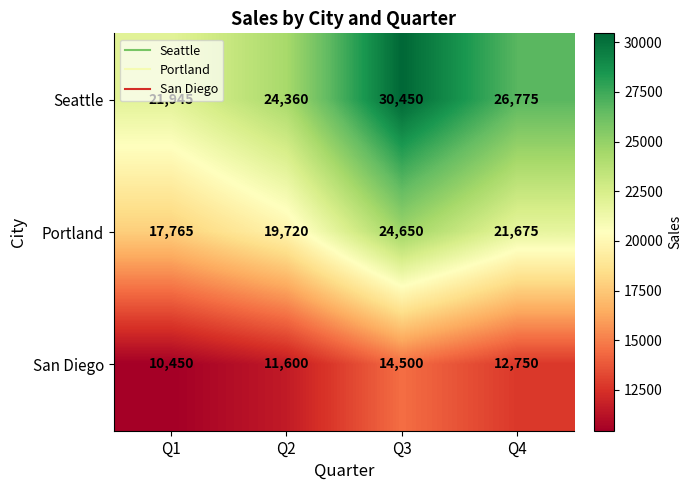

What is the difference between the second highest and second lowest values in the Portland series?

1955